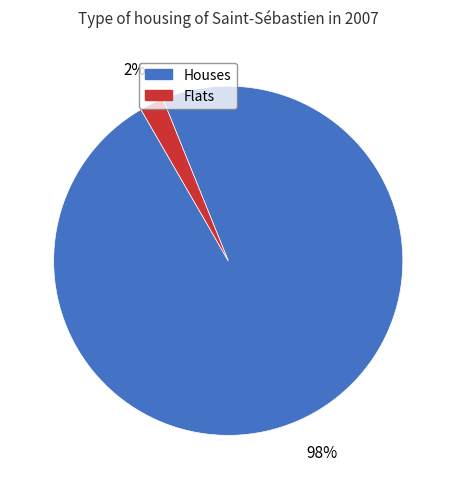

How many segments does this pie chart have?

2